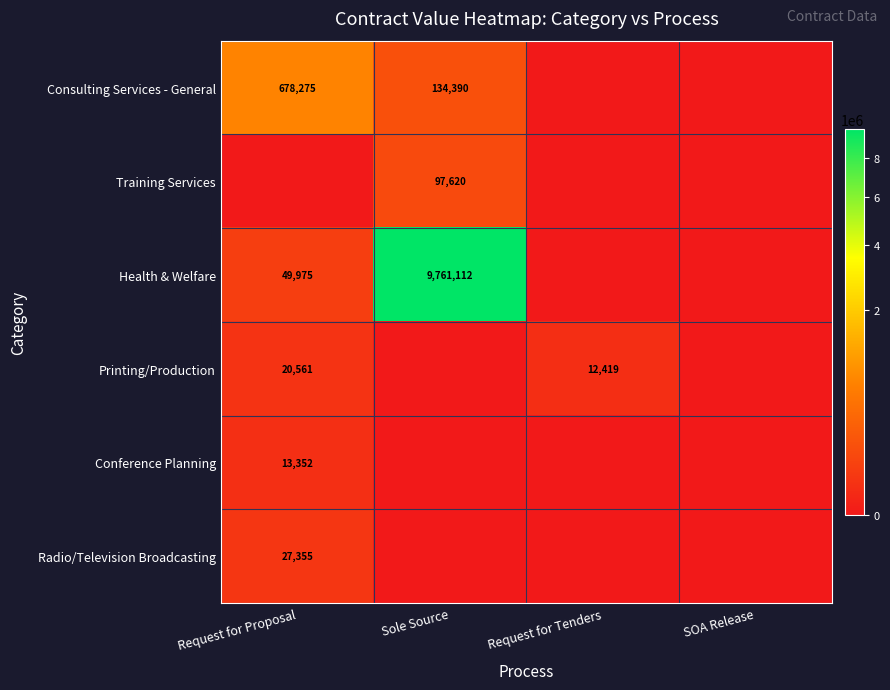

What is the difference between the highest and lowest values at Request for Proposal?

678275.0